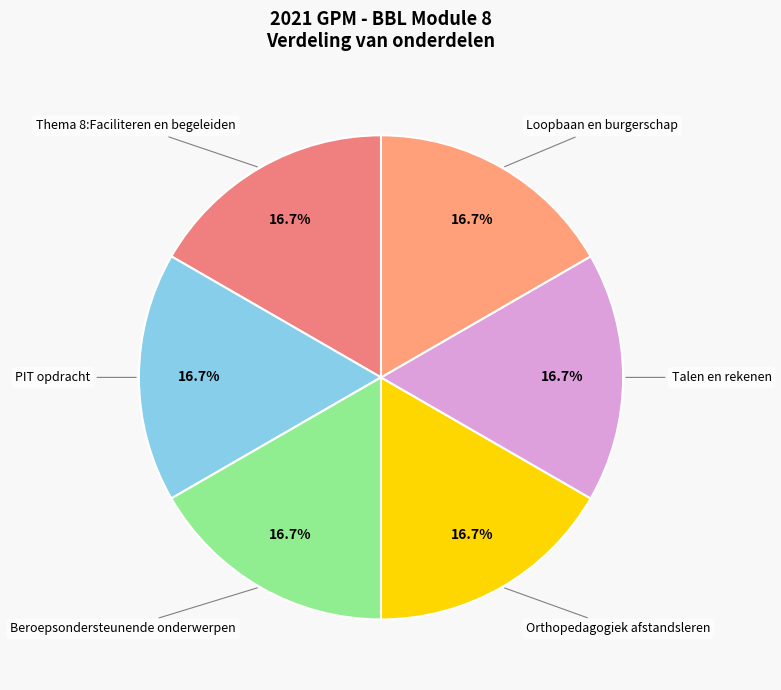

Is there a majority slice in this chart?

No